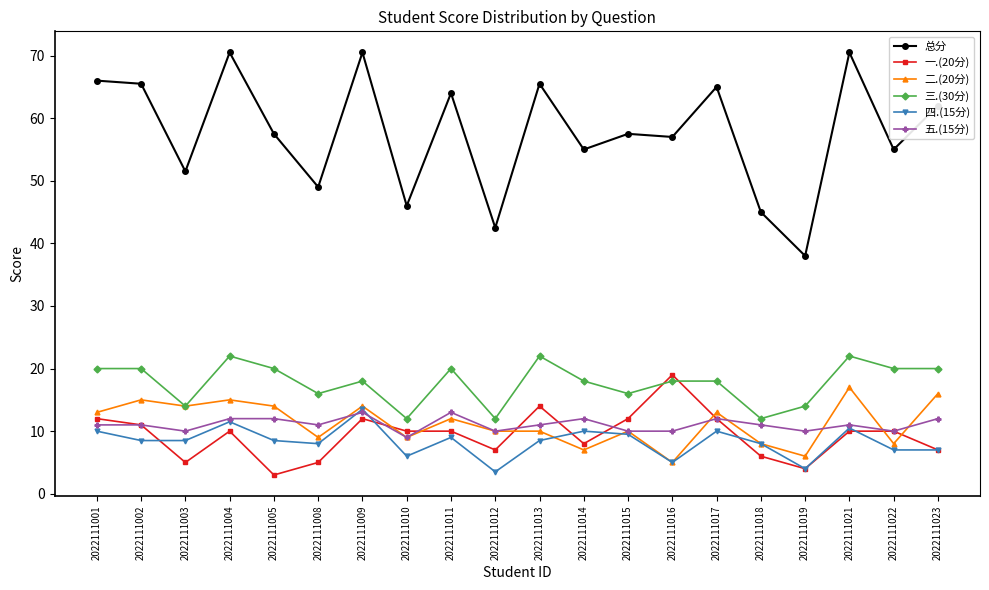

How many intersections are there between 一.(20分) and 二.(20分)?

6